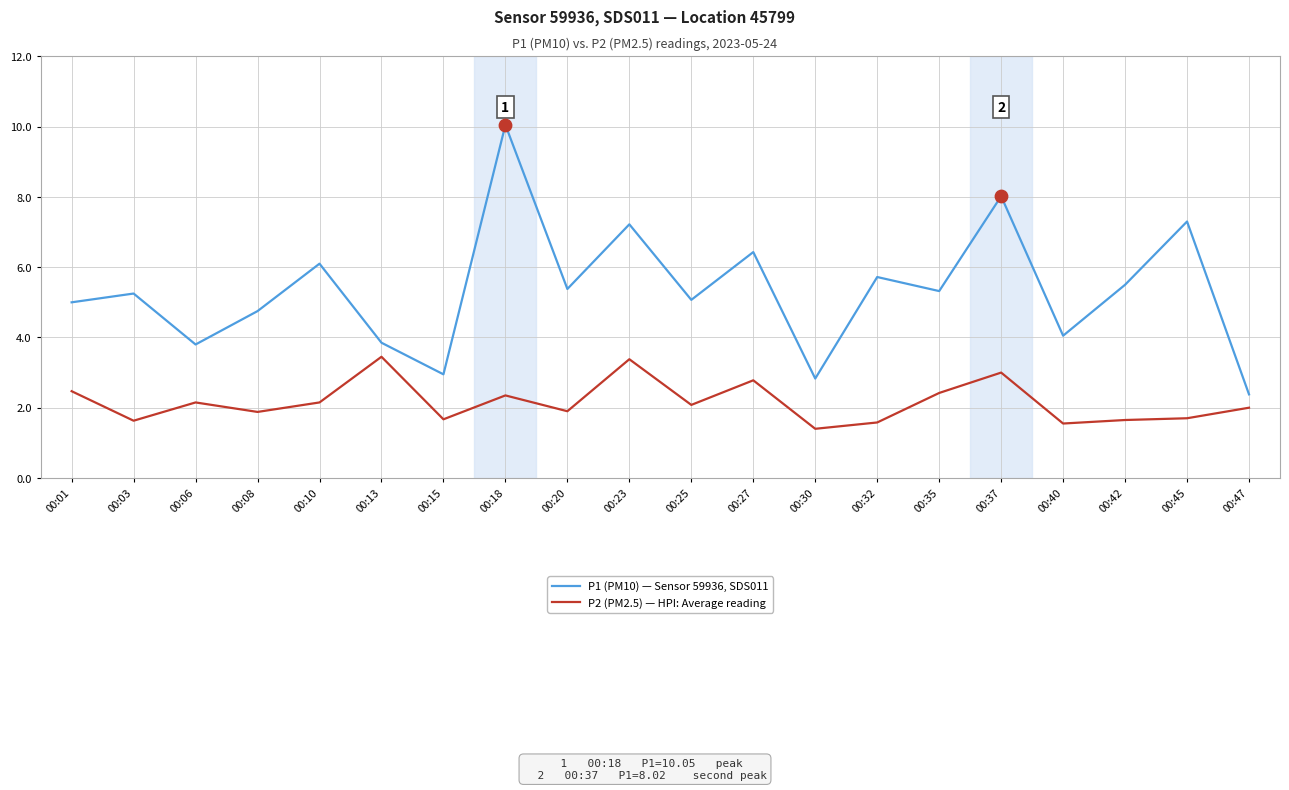

Which series has the largest range (max minus min)?

P1 (PM10) — Sensor 59936, SDS011